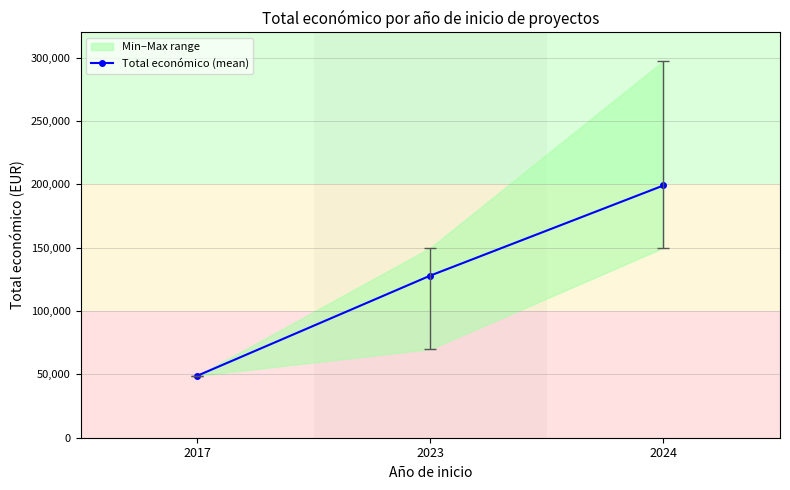

What is the value of the 2nd point from the left?

127999.8